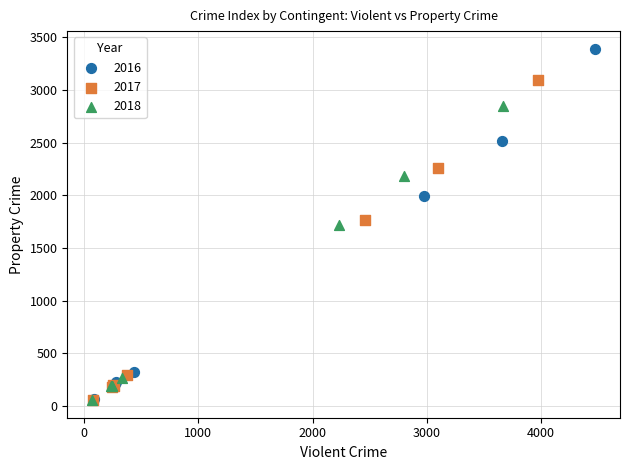

Which series contains the highest Y value?

2016